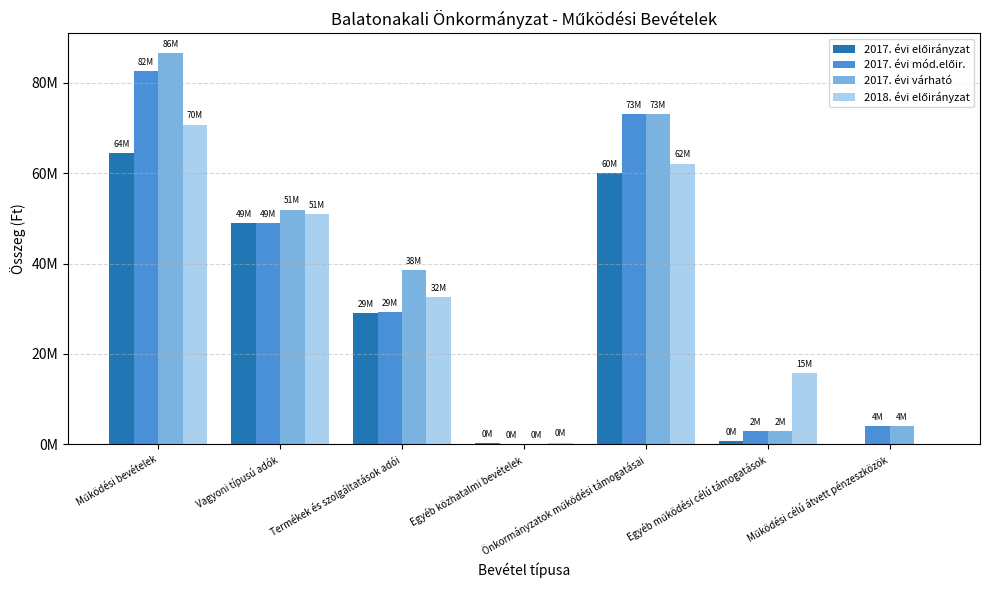

Rank the series by their average value, from highest to lowest.

2017. évi várható, 2017. évi mód.előir., 2018. évi előirányzat, 2017. évi előirányzat